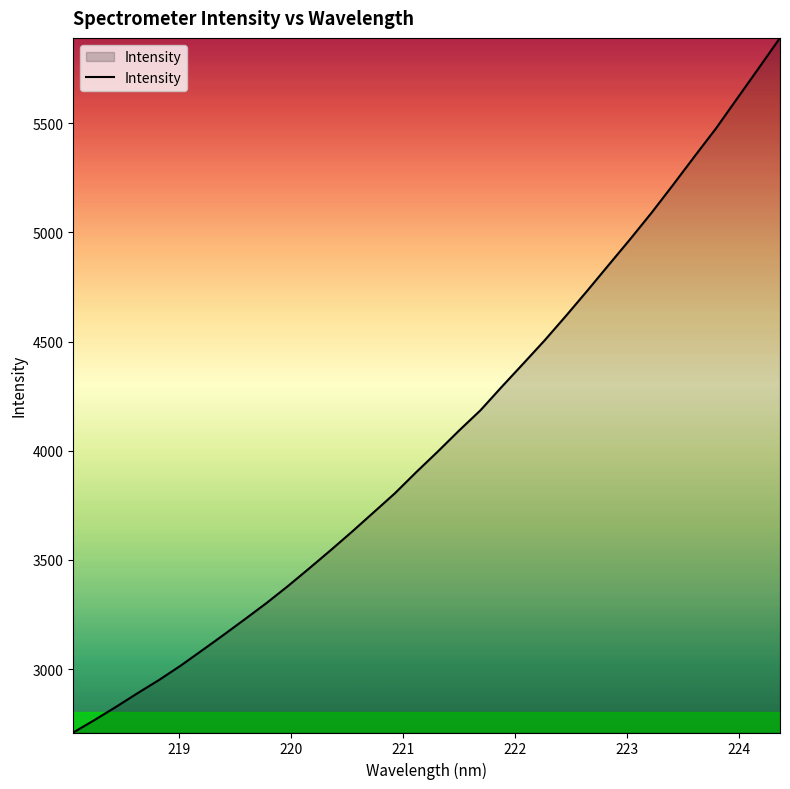

Does the chart display data point markers on the line(s)?

No